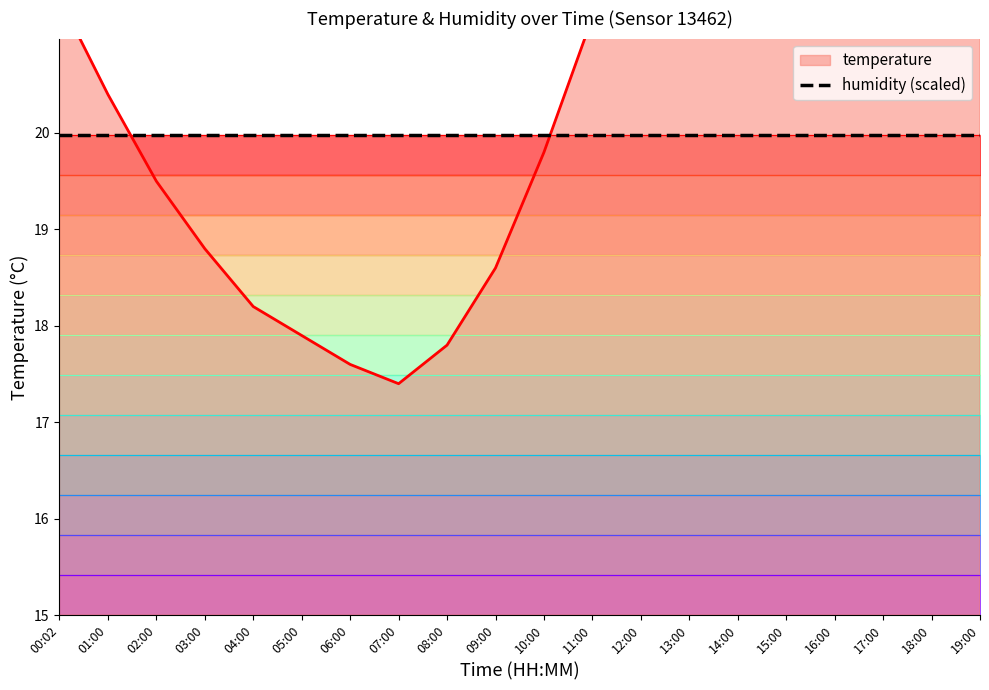

The chart shows a value of 17.6 at 06:00. True or false?

True